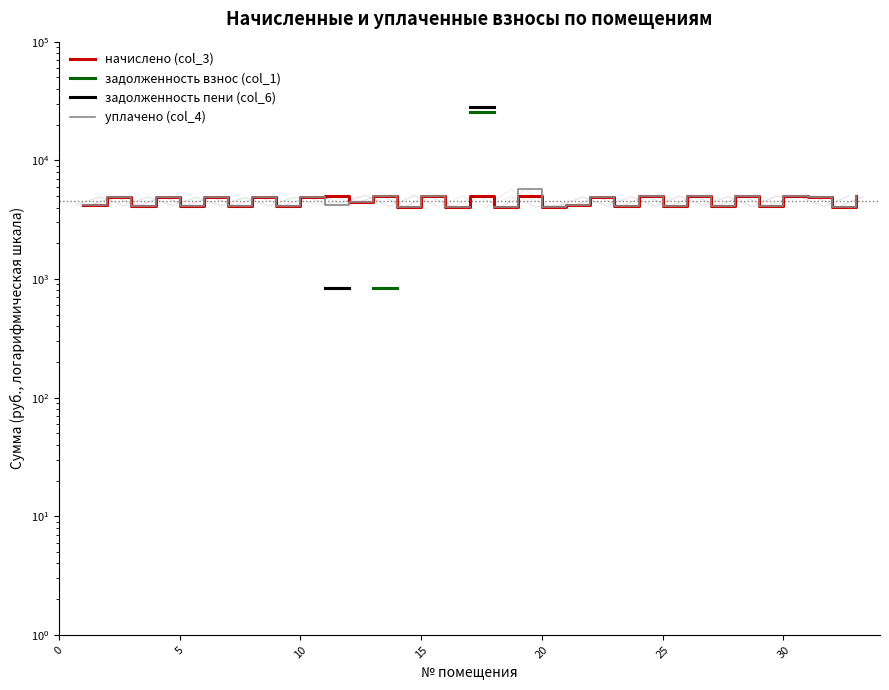

Between 15 and 22, which series saw the biggest shift?

начислено (col_3)